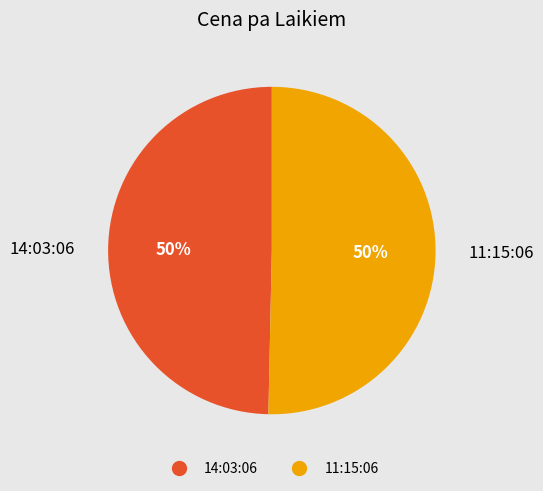

Do 11:15:06 and 14:03:06 together represent more than half of the pie?

Yes